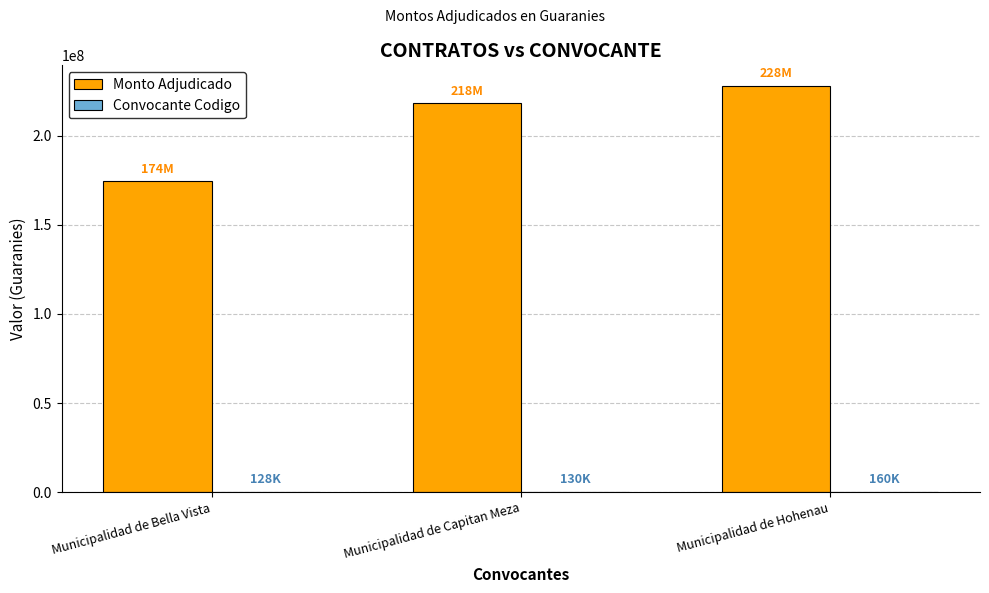

What is the average value of the Monto Adjudicado series?

206800000